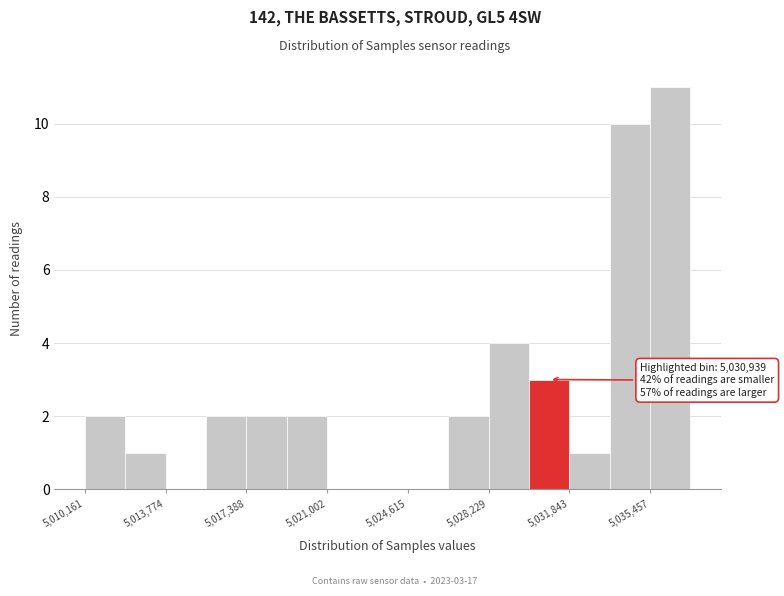

Around what value on the x-axis is the tallest bar? Give the approximate position of its centre, as read against the axis.

5036500